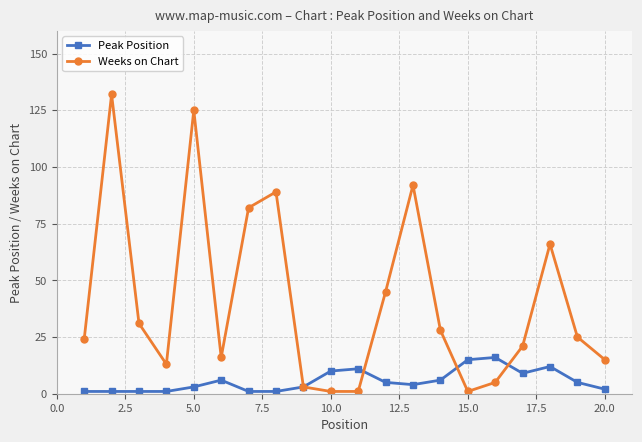

What is the value of the Weeks on Chart point at the 2nd from the left?

132